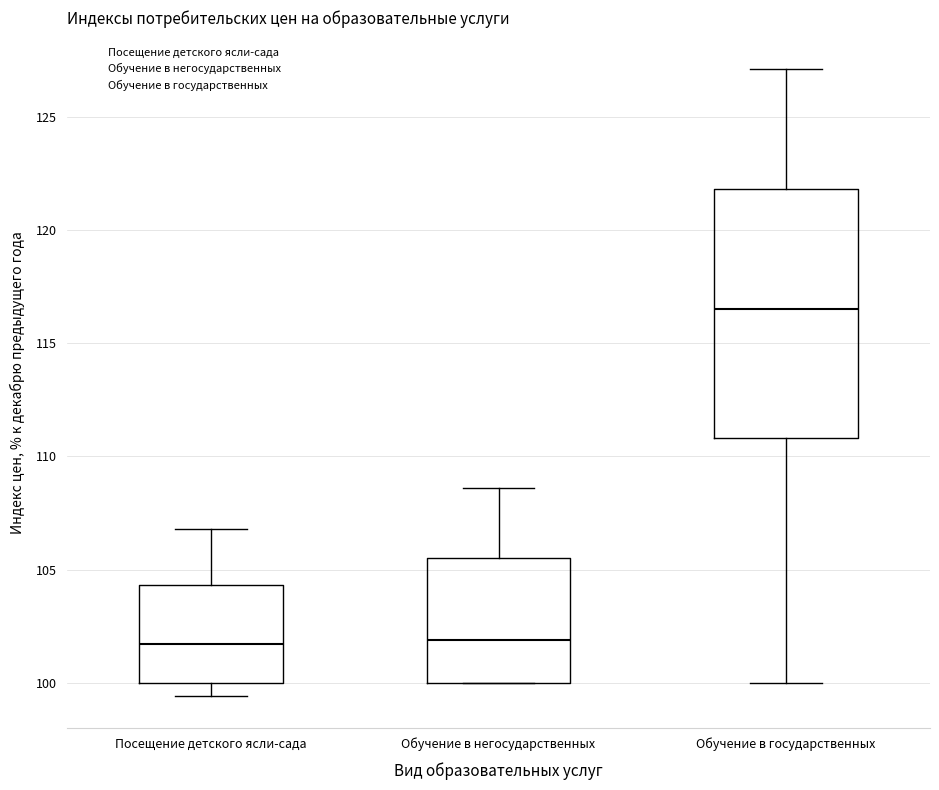

Which box is the tallest, from its lower edge to its upper edge?

Обучение в государственных